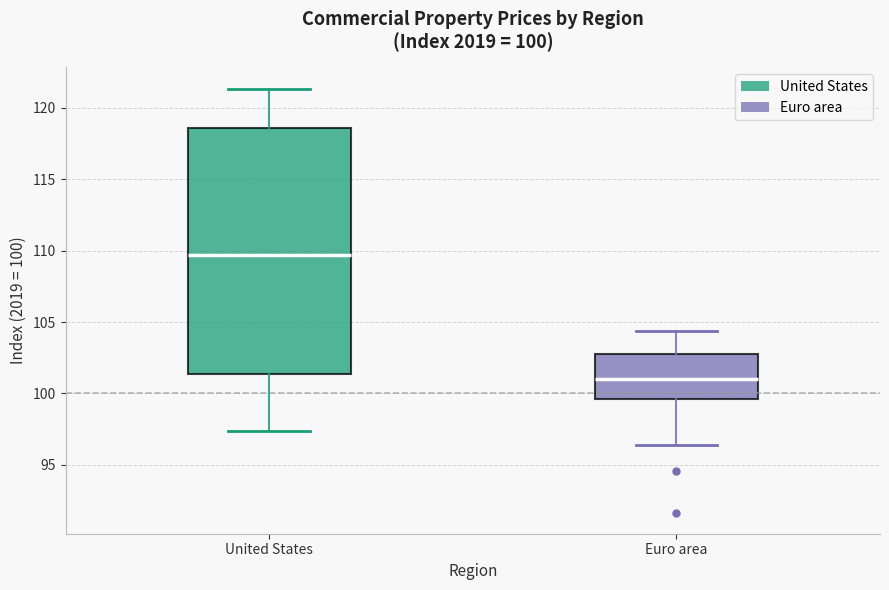

Which box has the highest median line?

United States